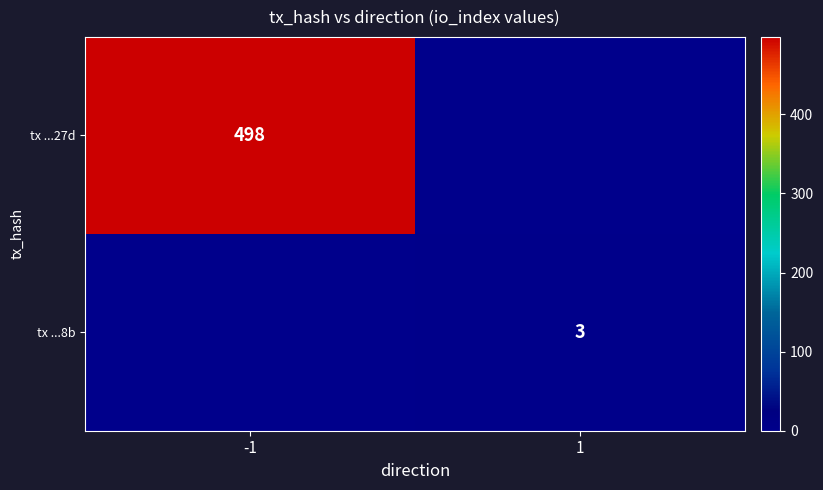

The value of tx ...27d at -1 is 739. True or false?

False